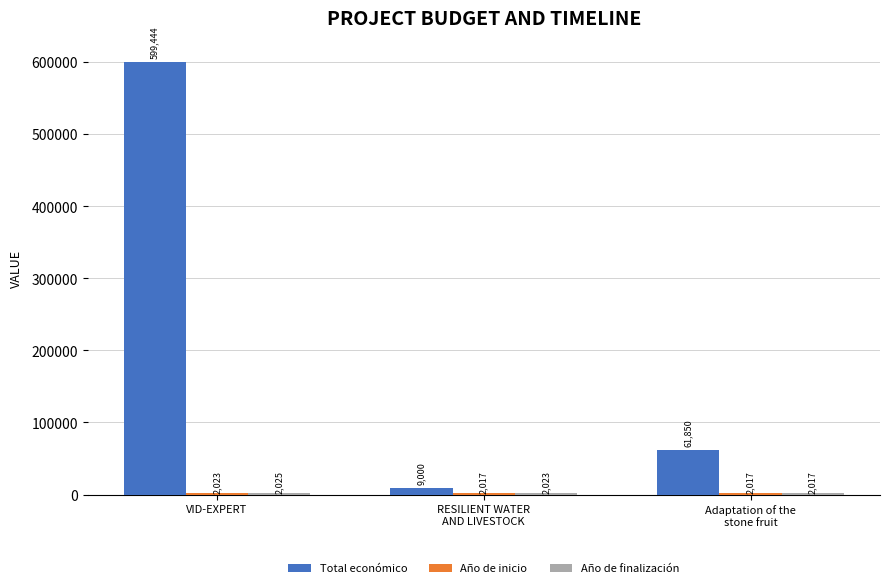

How many bars are there in total?

9